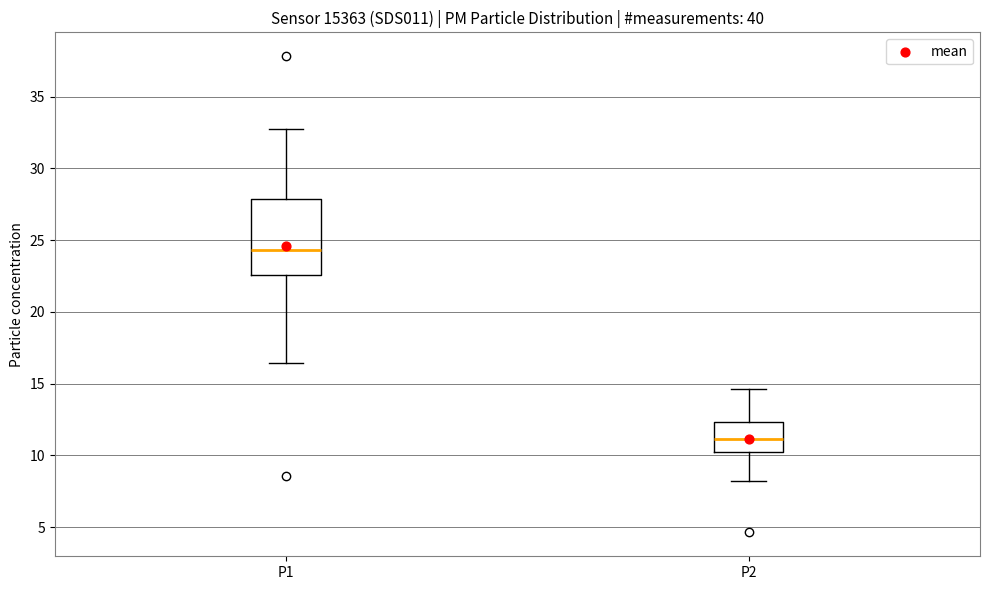

Reading left to right, read every box against the y-axis: the position of its median line, the range the box covers, and the ends of its whiskers. The values are not printed on the chart, so give them approximately, as read against the axis.

P1: median 24.5, box 22.5 to 28.0, whiskers 16.5 to 32.5
P2: median 11.0, box 10.0 to 12.5, whiskers 8.0 to 14.5